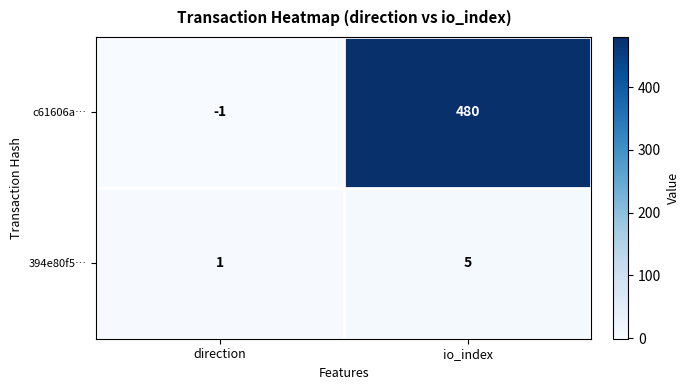

True or false: c61606a… has a value of -1 at direction.

True